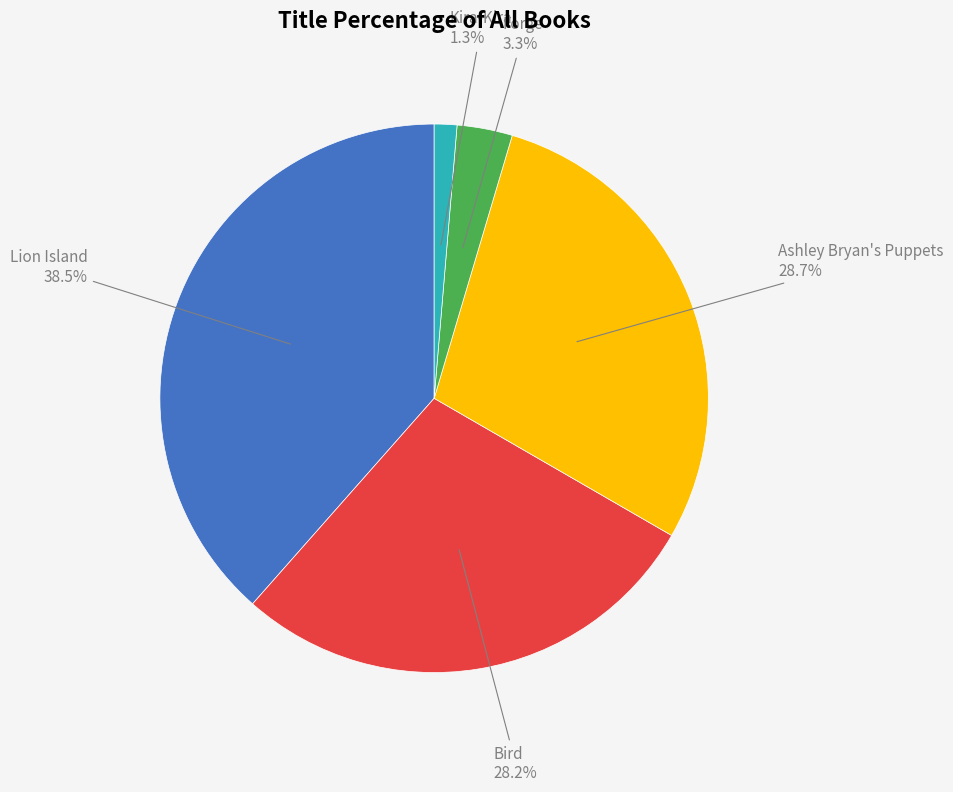

Between Ashley Bryan's Puppets and Forge, which is larger?

Ashley Bryan's Puppets